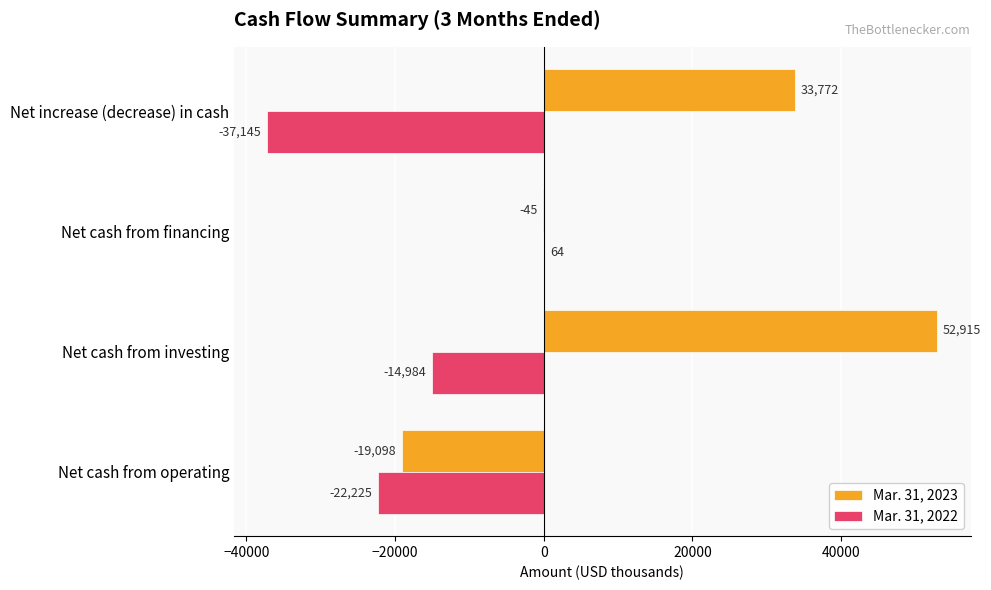

Which series has the largest range (max minus min)?

Mar. 31, 2023